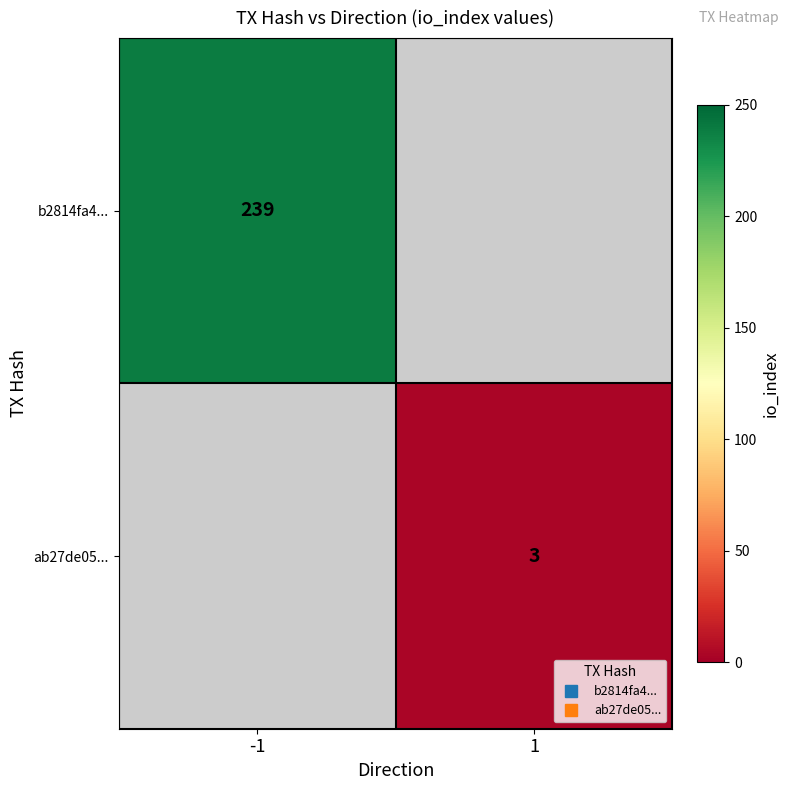

Between 1 and -1, which is larger?

-1